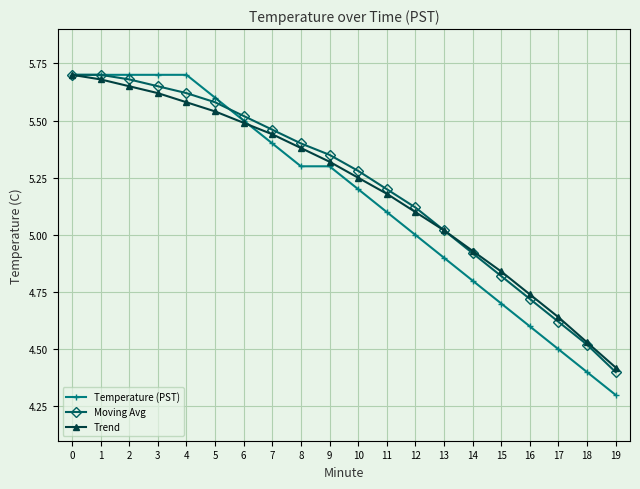

Is this an area chart (filled region under the line)?

No